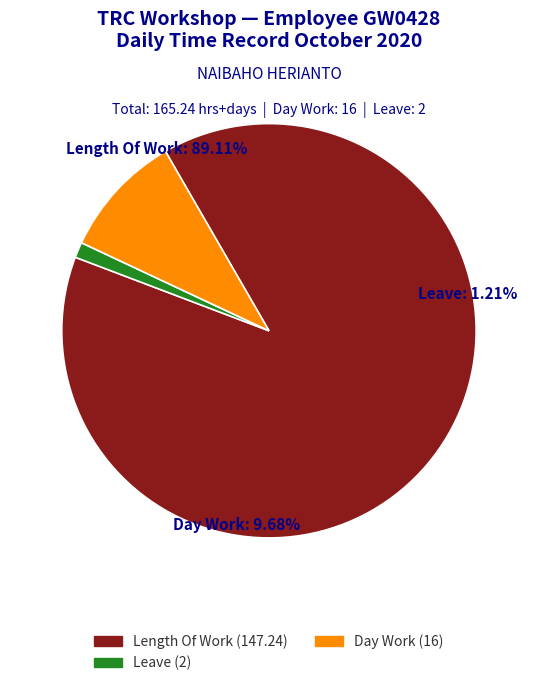

Does any single category account for the majority?

Yes